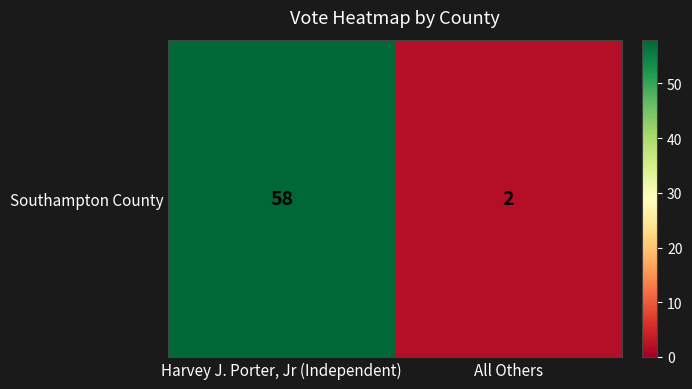

Reading right to left, list all the values displayed in this chart.

2	58